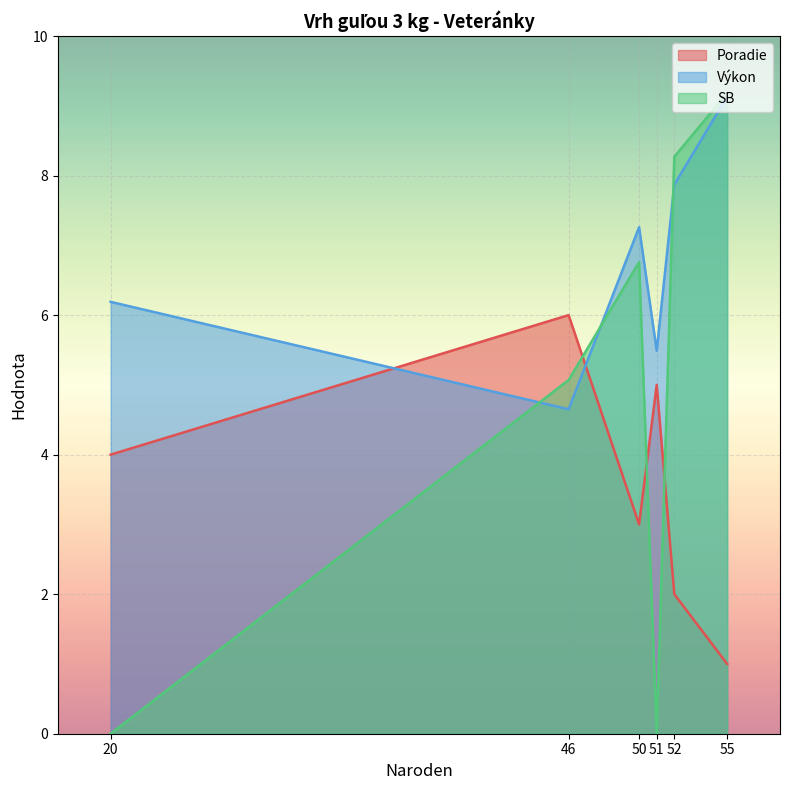

What is the average value of the SB series?

4.9